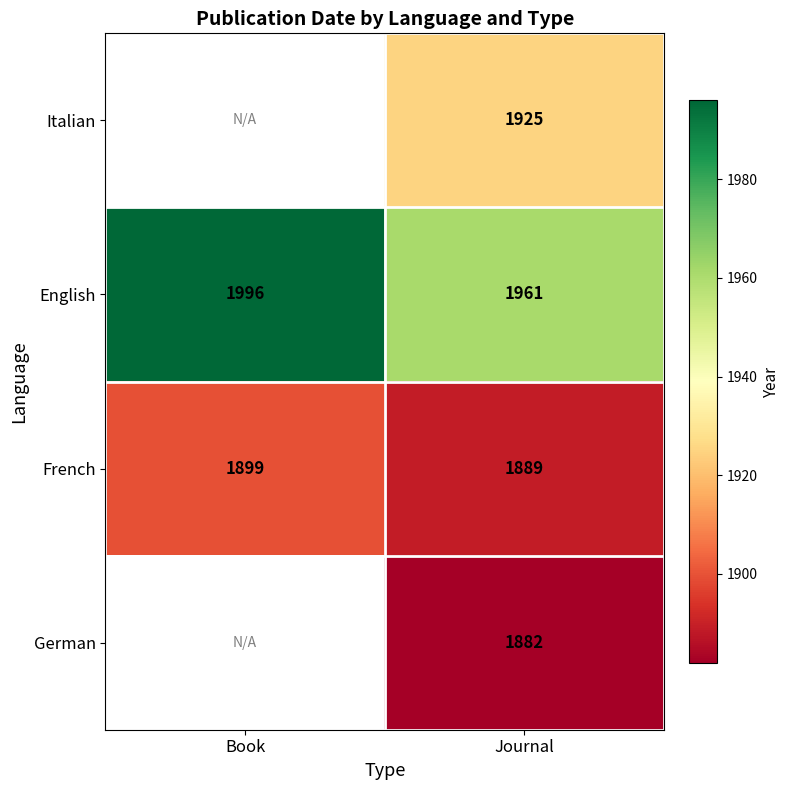

Is it true that English equals 1961 at Journal?

True